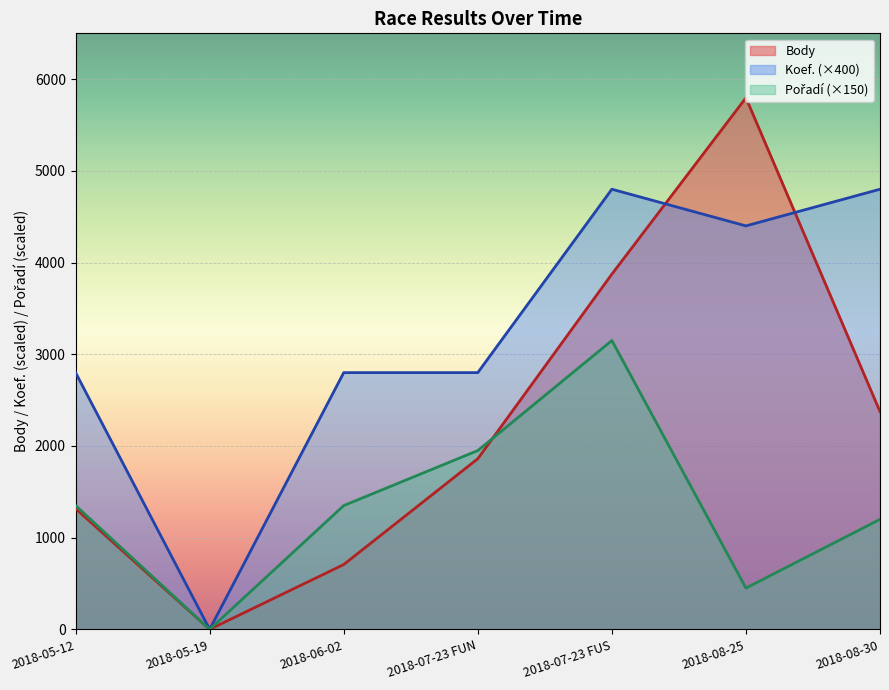

Rank the series by their average value, from highest to lowest.

Koef., Body, Pořadí